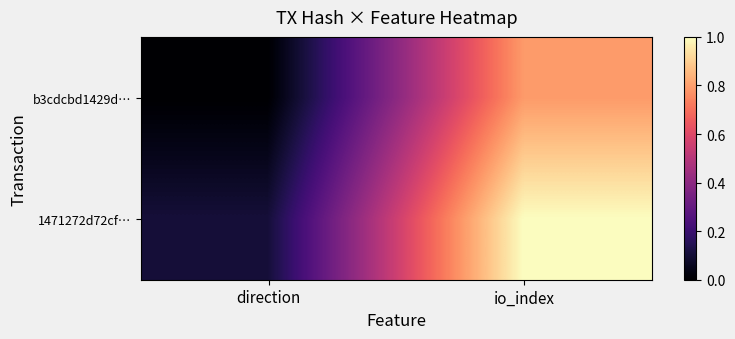

Reading left to right, what are all the values shown in this chart?

b3cdcbd1429d…: direction=0.0	io_index=0.8
1471272d72cf…: direction=0.1	io_index=1.0